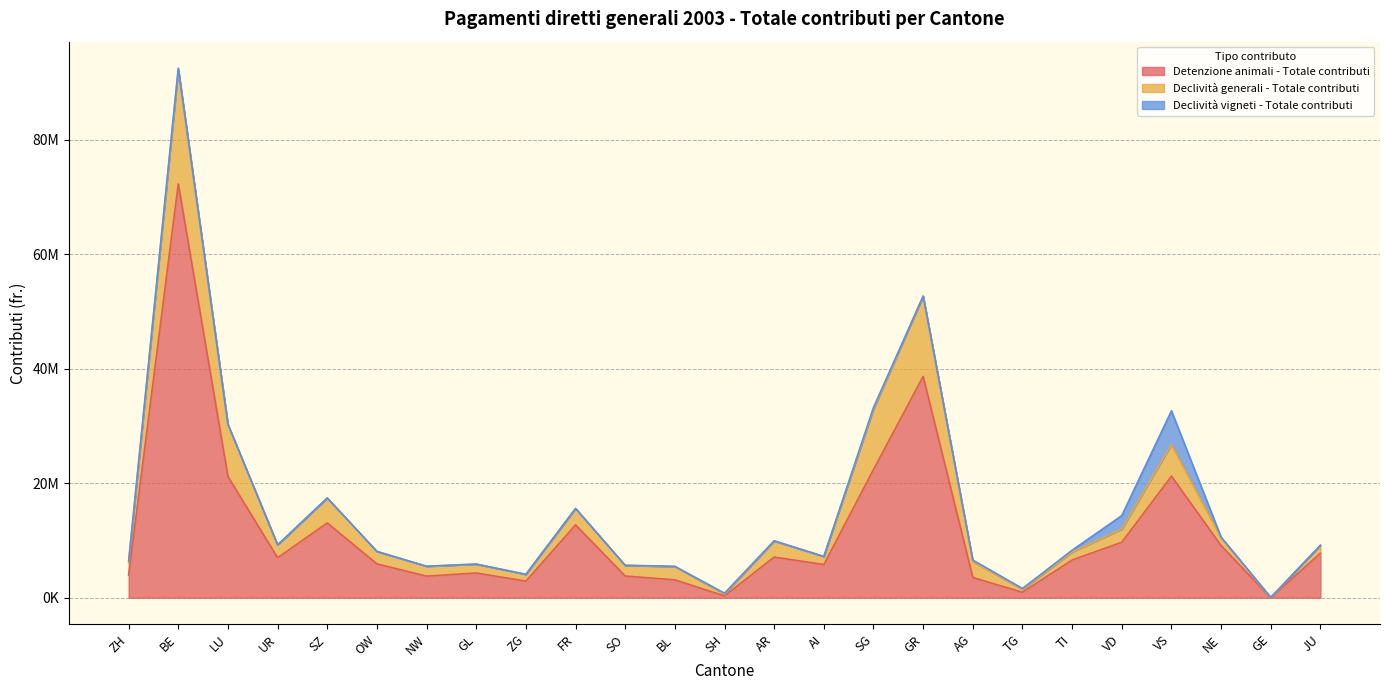

How many lines are shown in the chart?

3